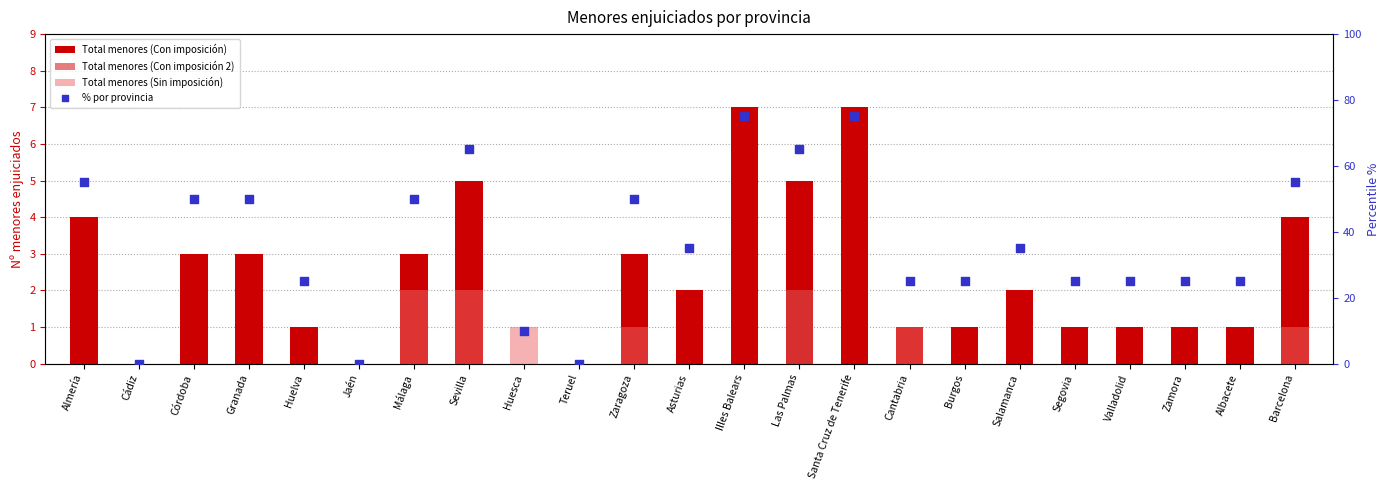

Which series contains the lowest Y value?

Total menores (Con imposición)